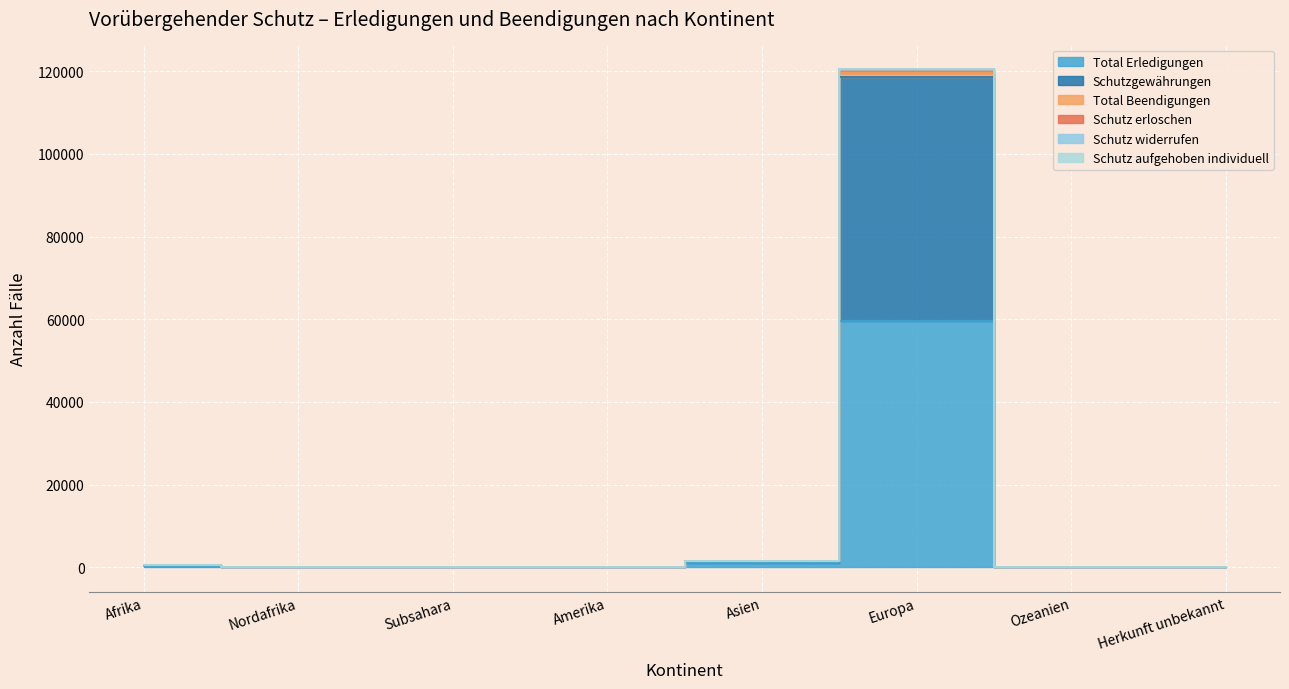

Which series has the widest spread of values?

Schutzgewährungen